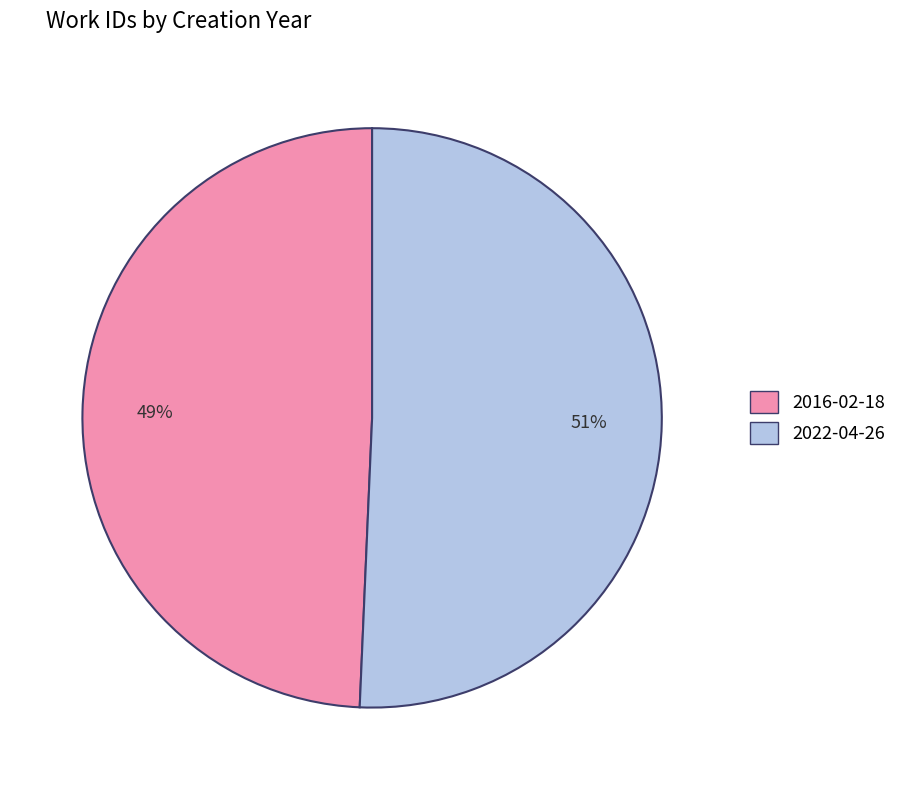

Which slice is the smallest?

2016-02-18